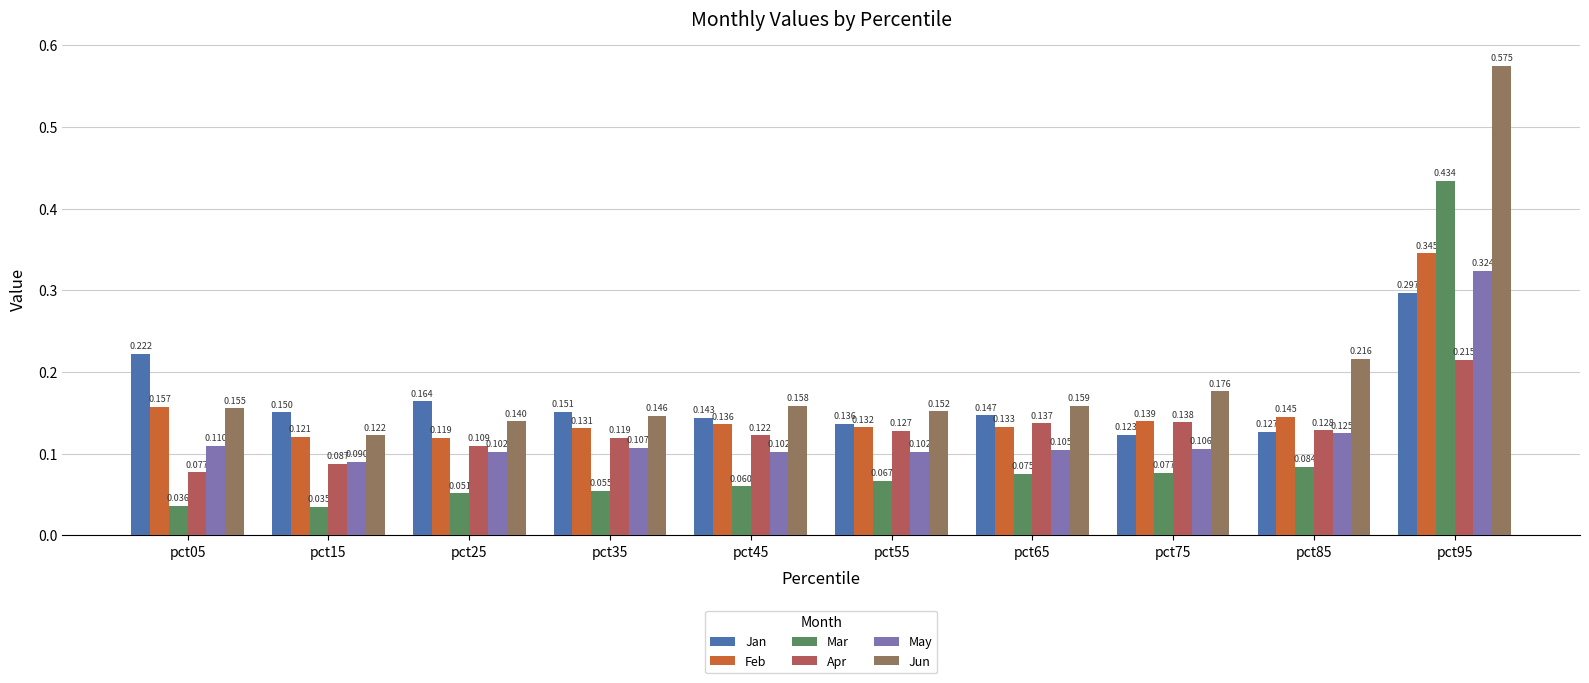

Count the May values in the range 0 to 1.

10